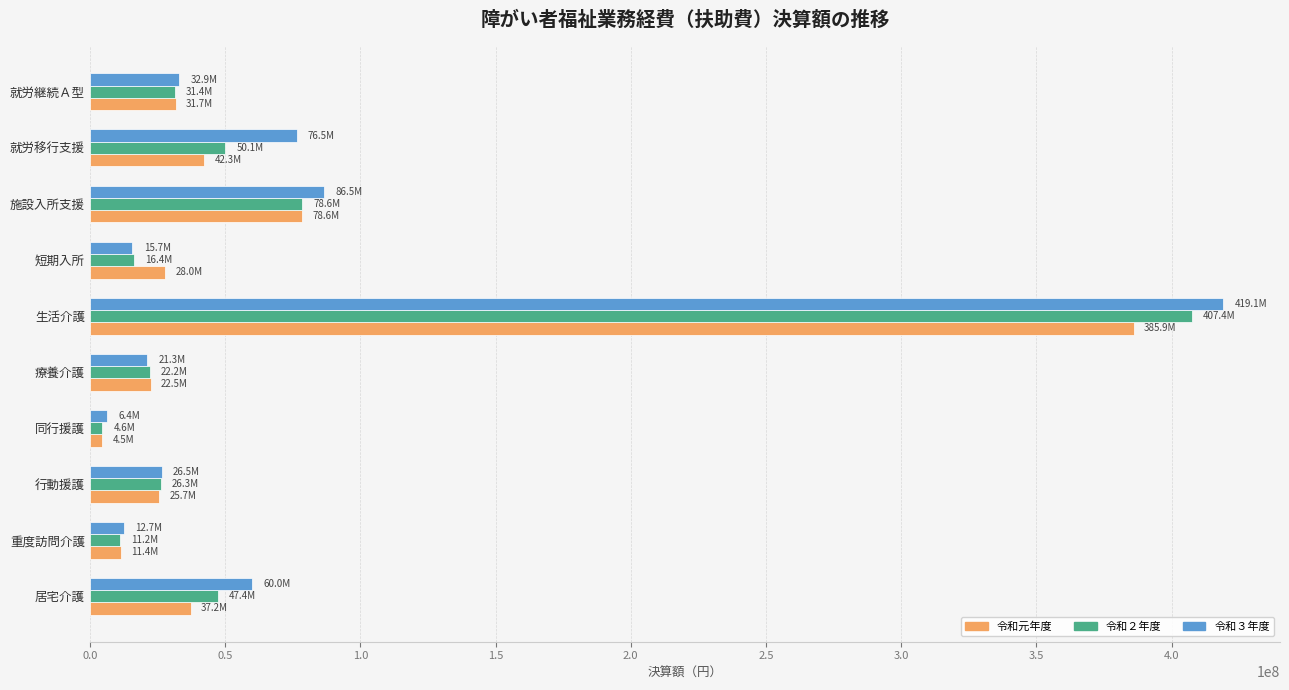

What is the maximum value for 令和２年度?

407360839